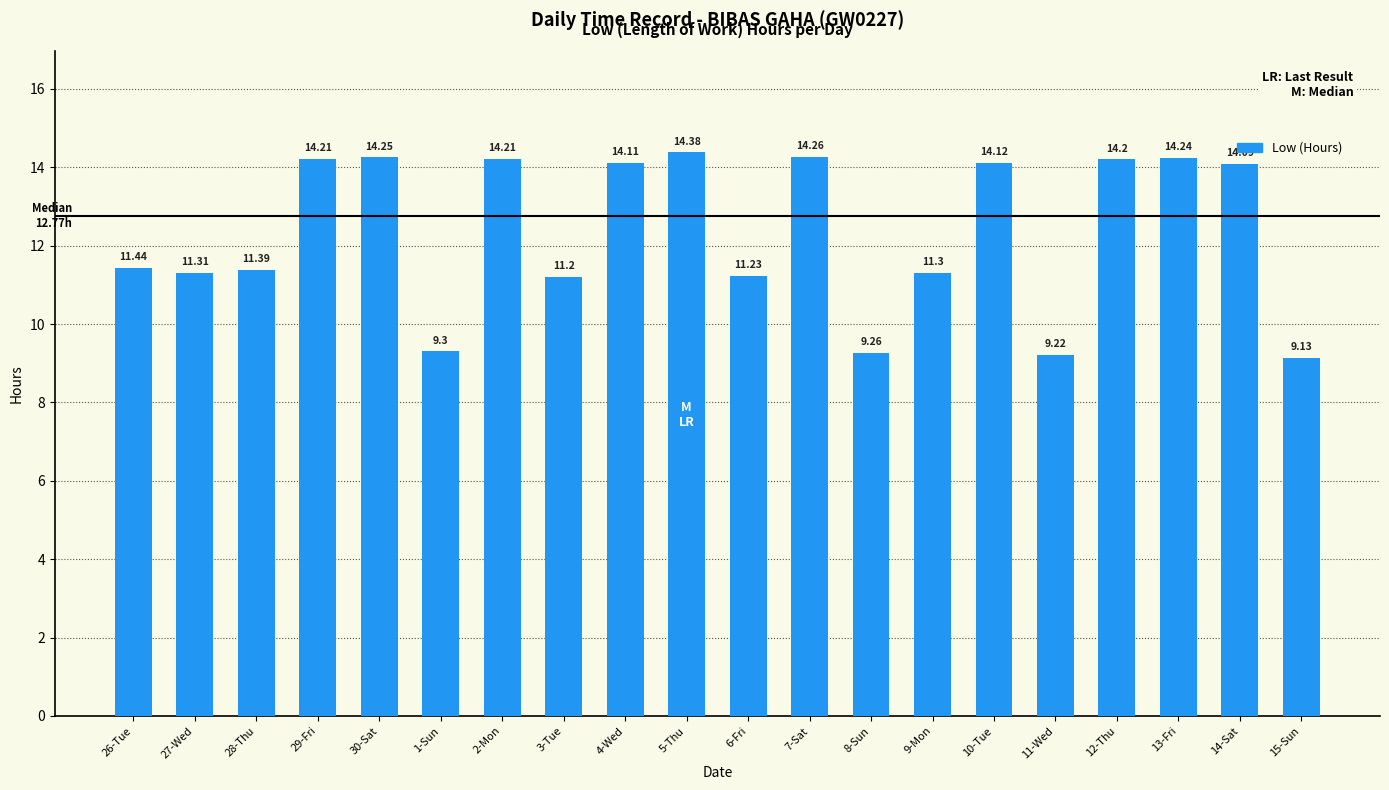

Where does the data first go above 14?

29-Fri